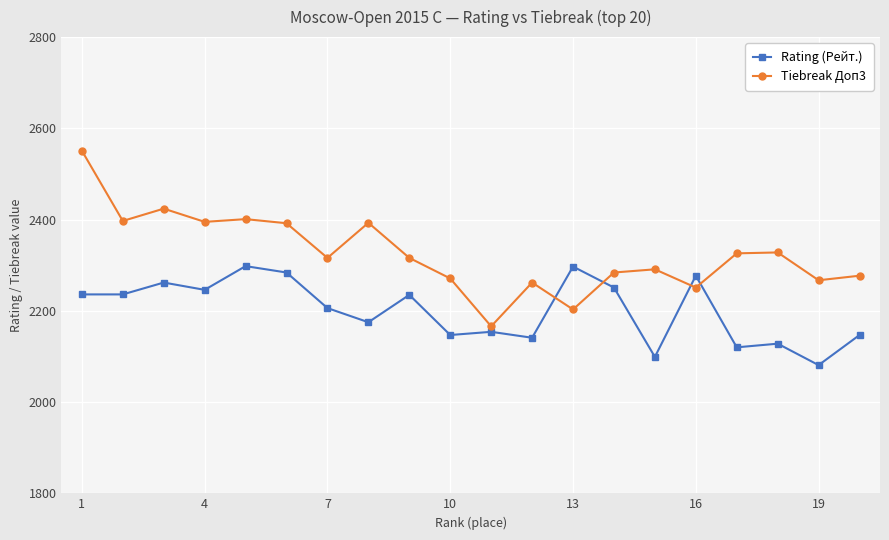

Which series has the largest total across all categories?

Tiebreak Доп3